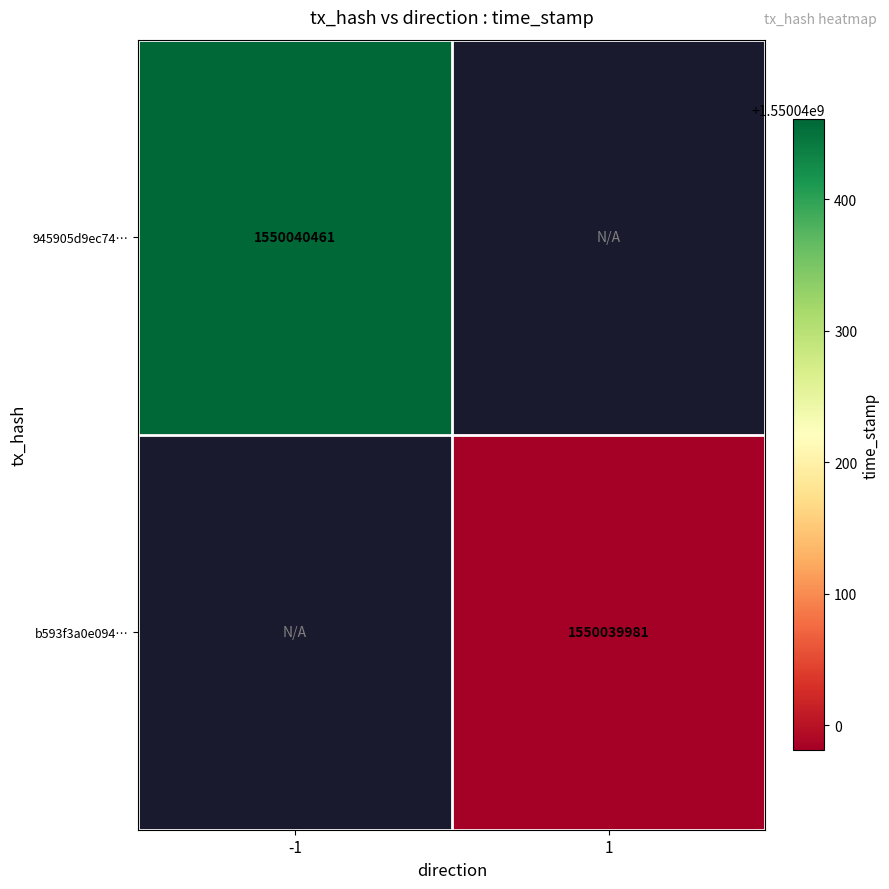

Count the number of data series in this chart.

2